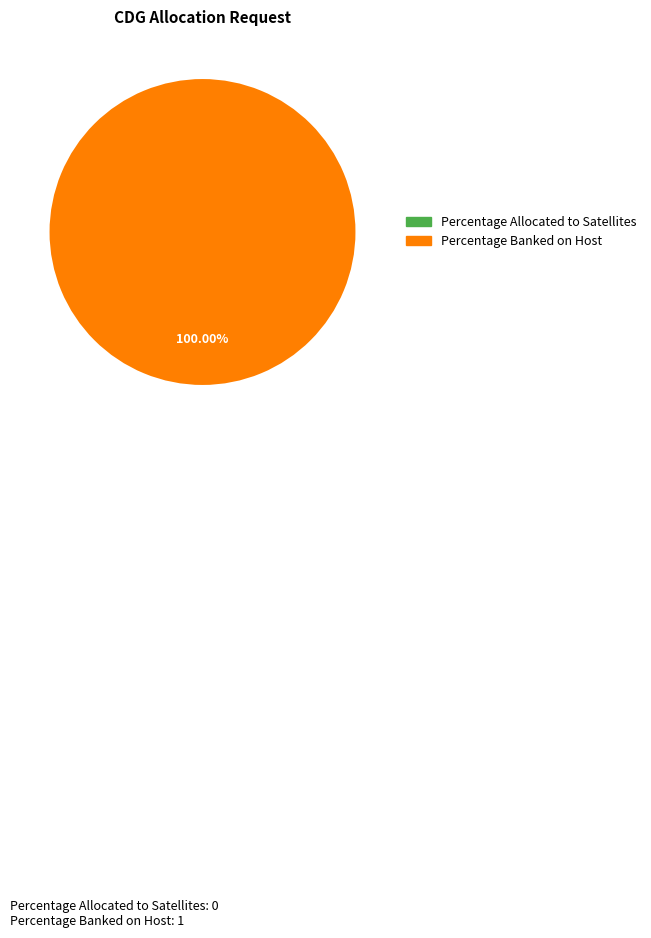

Which slice is the smallest?

Percentage Allocated to Satellites